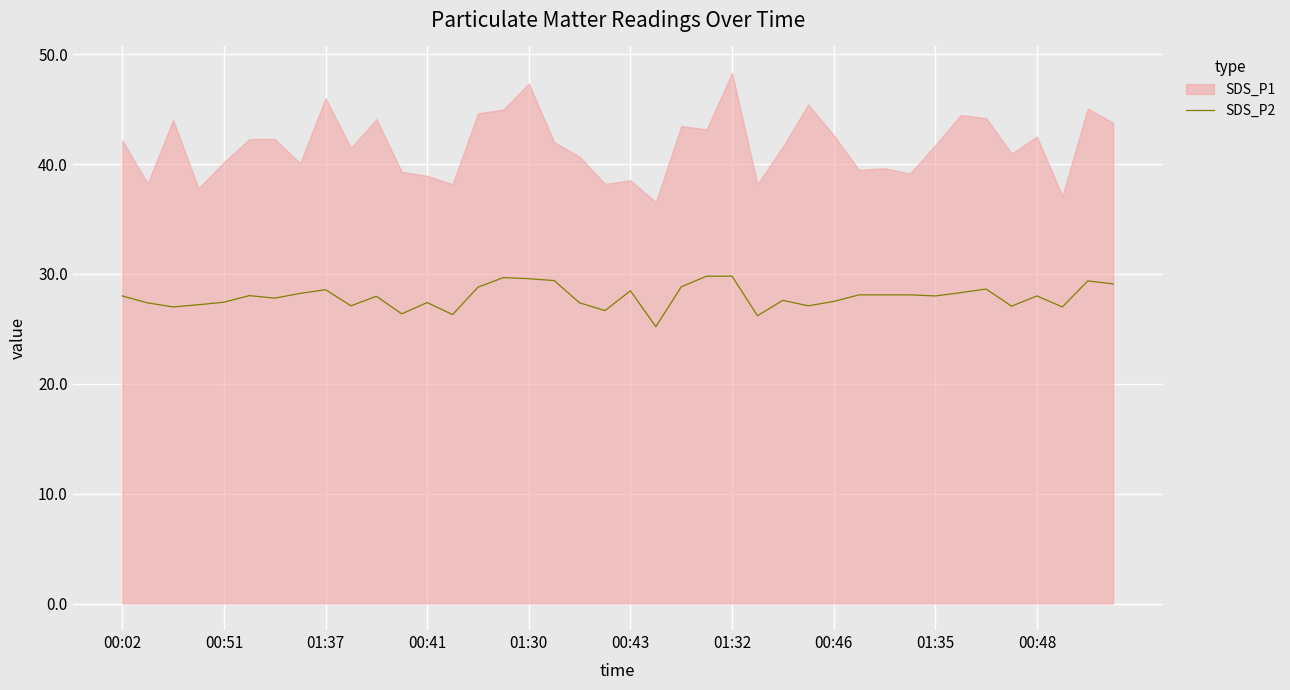

True or false: the data shows 26.7 at 19.

True